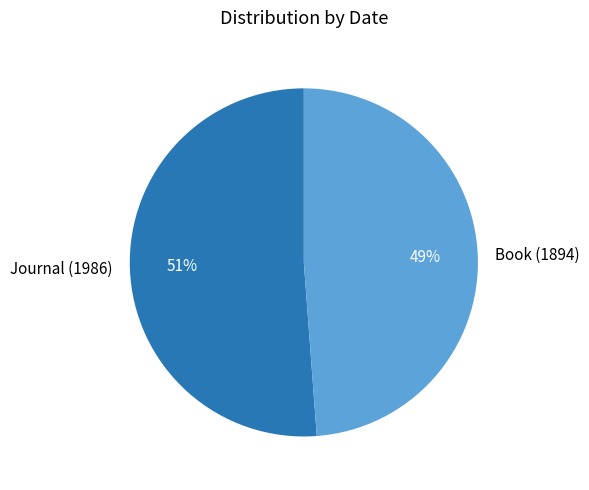

Combined, do Book (1894) and Journal (1986) account for over 50%?

Yes